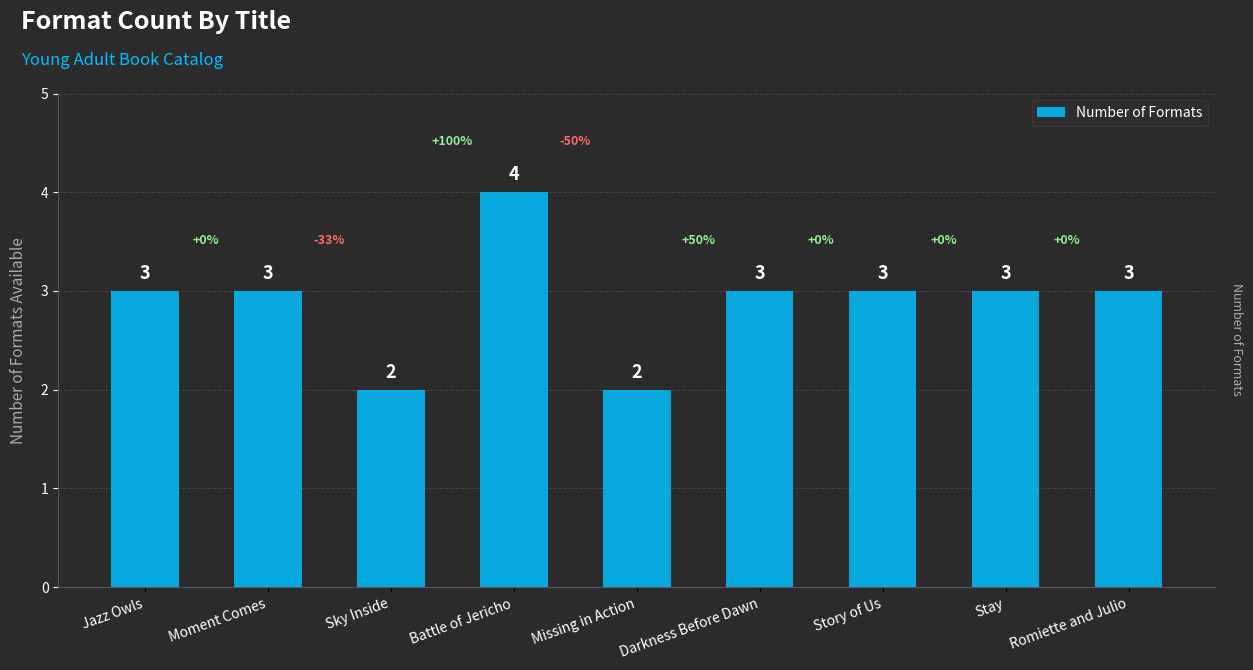

The value at Sky Inside is 2. True or false?

True